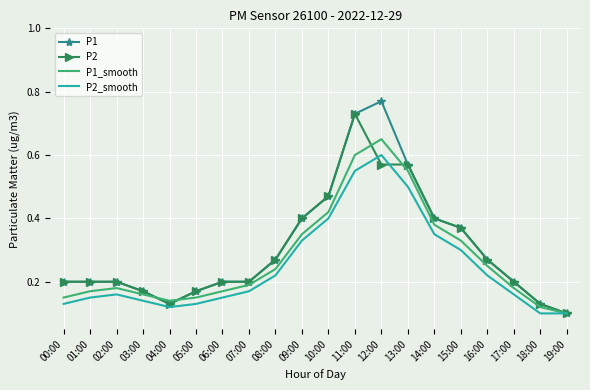

At which label is P1_smooth closest to 0?

19:00